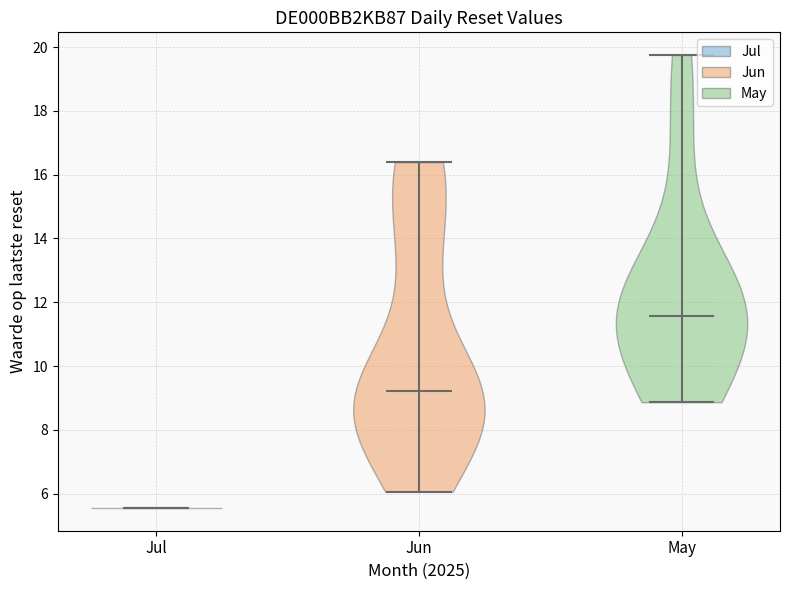

What is the lowest point the violin for Jun reaches on the y-axis? The values are not printed on the chart, so give them approximately, as read against the axis.

6.0